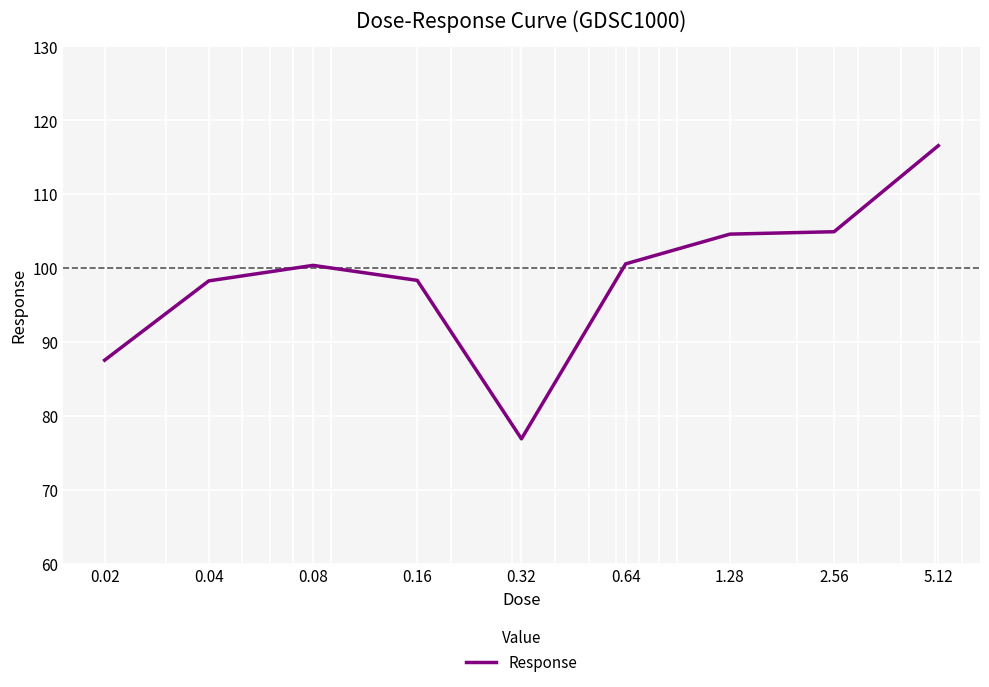

What is the minimum value shown in the chart?

76.9